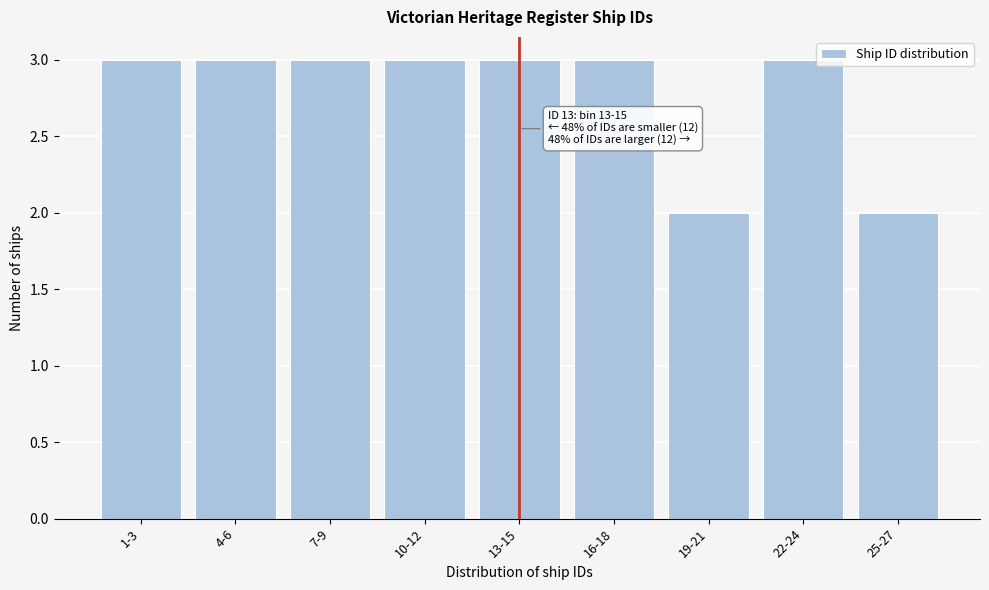

Reading right to left, extract all data points from this chart.

25-27=2	22-24=3	19-21=2	16-18=3	13-15=3	10-12=3	7-9=3	4-6=3	1-3=3